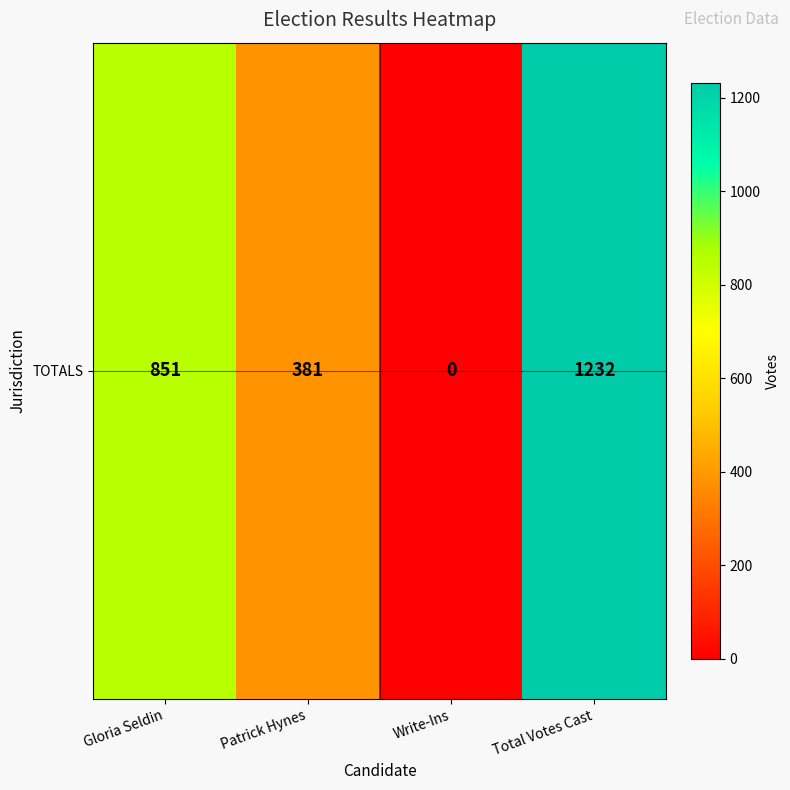

At which label is the value closest to 616?

Gloria Seldin